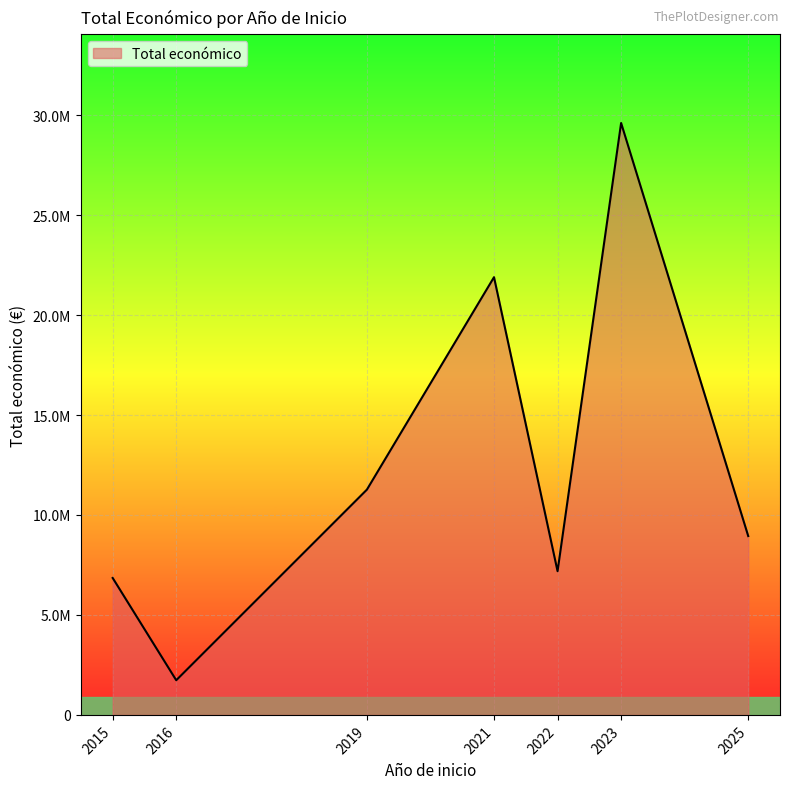

Does the chart display data point markers on the line(s)?

No